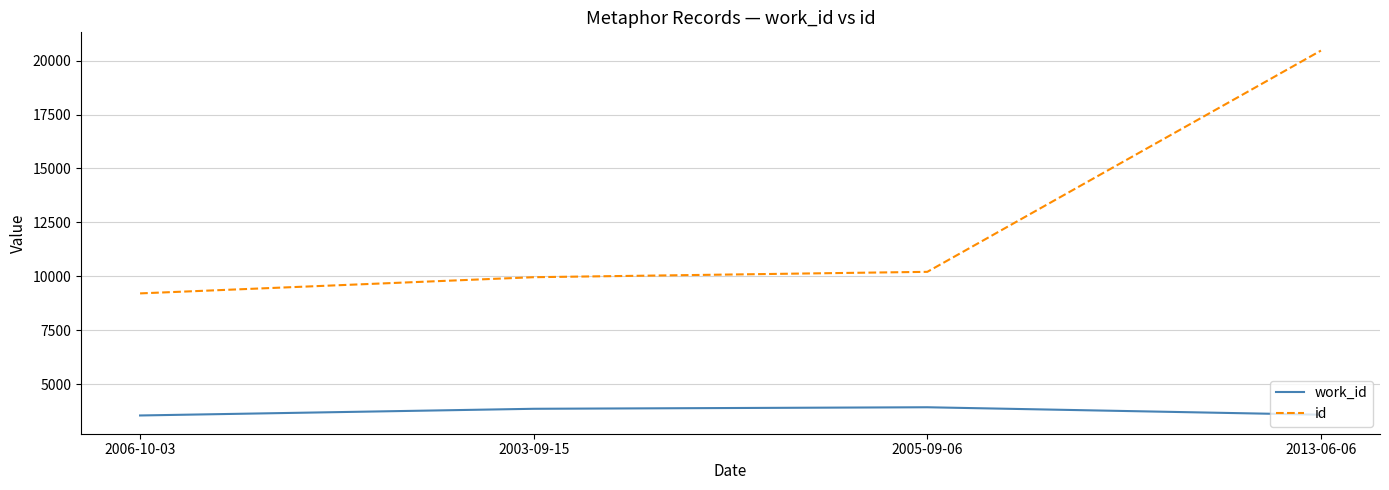

Does the chart display data point markers on the line(s)?

No